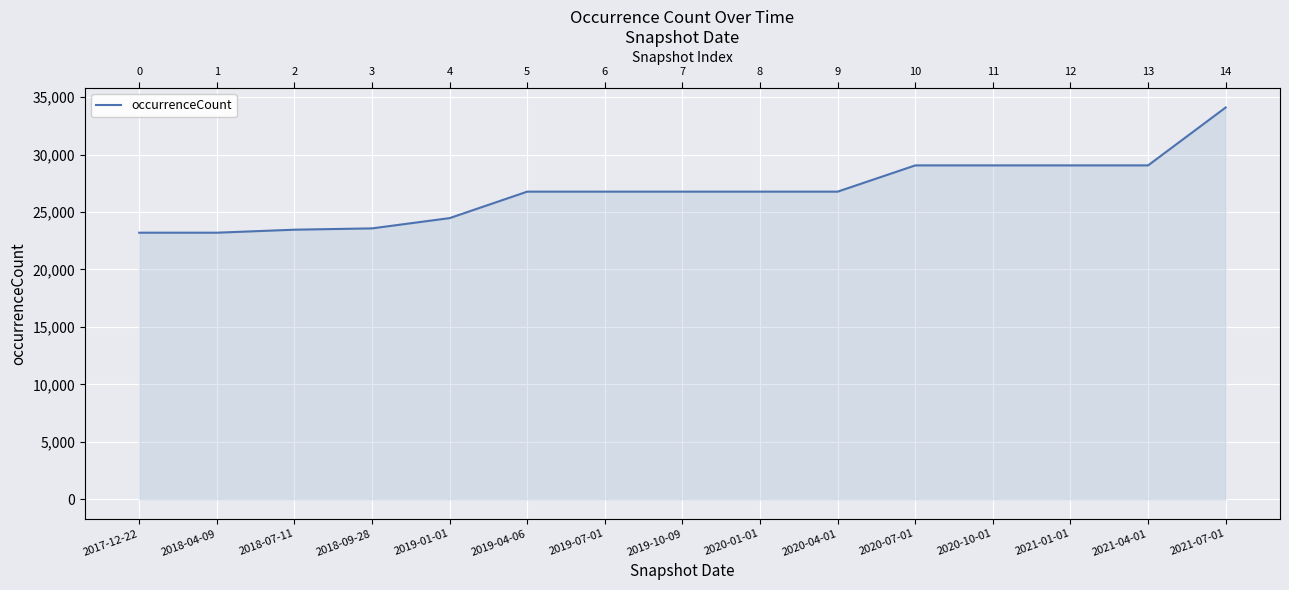

Between 2019-01-01 and 2018-04-09, which is larger?

2019-01-01